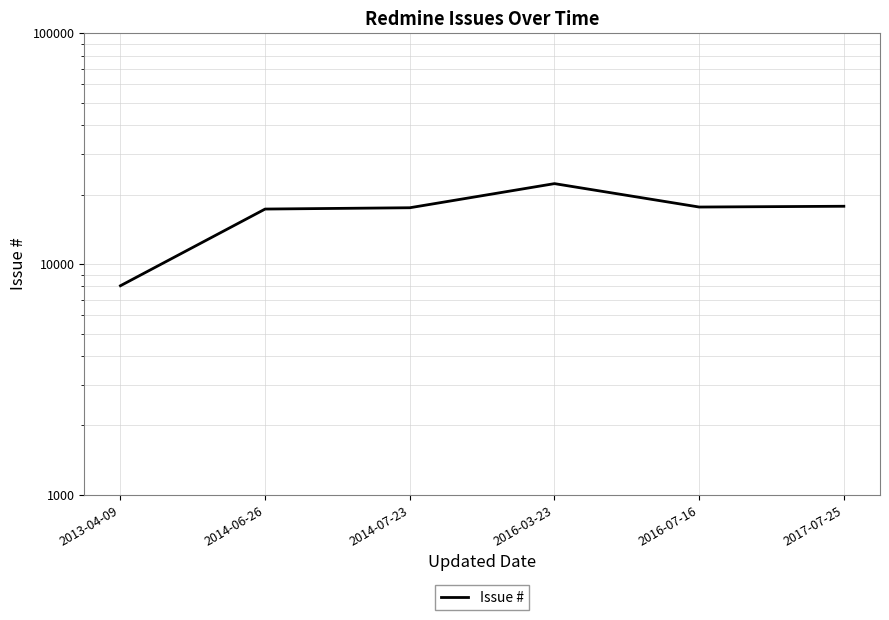

What is the smallest value displayed?

8055